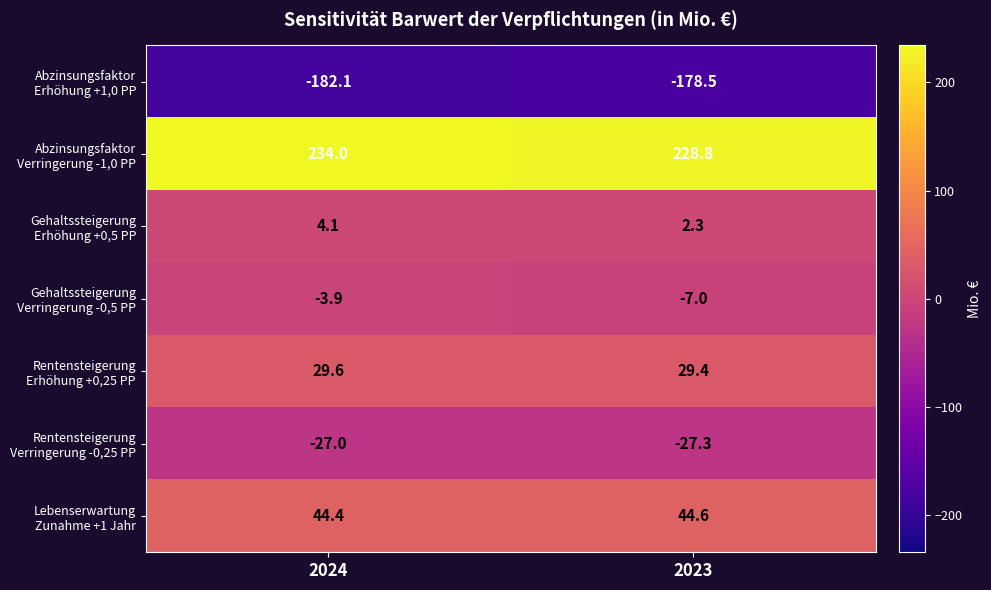

Which category has the lowest value across all series?

2024